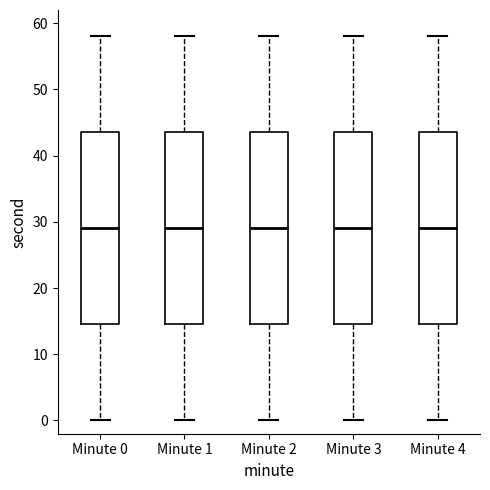

Where is the upper edge of the box for Minute 3 on the y-axis? The values are not printed on the chart, so give them approximately, as read against the axis.

44